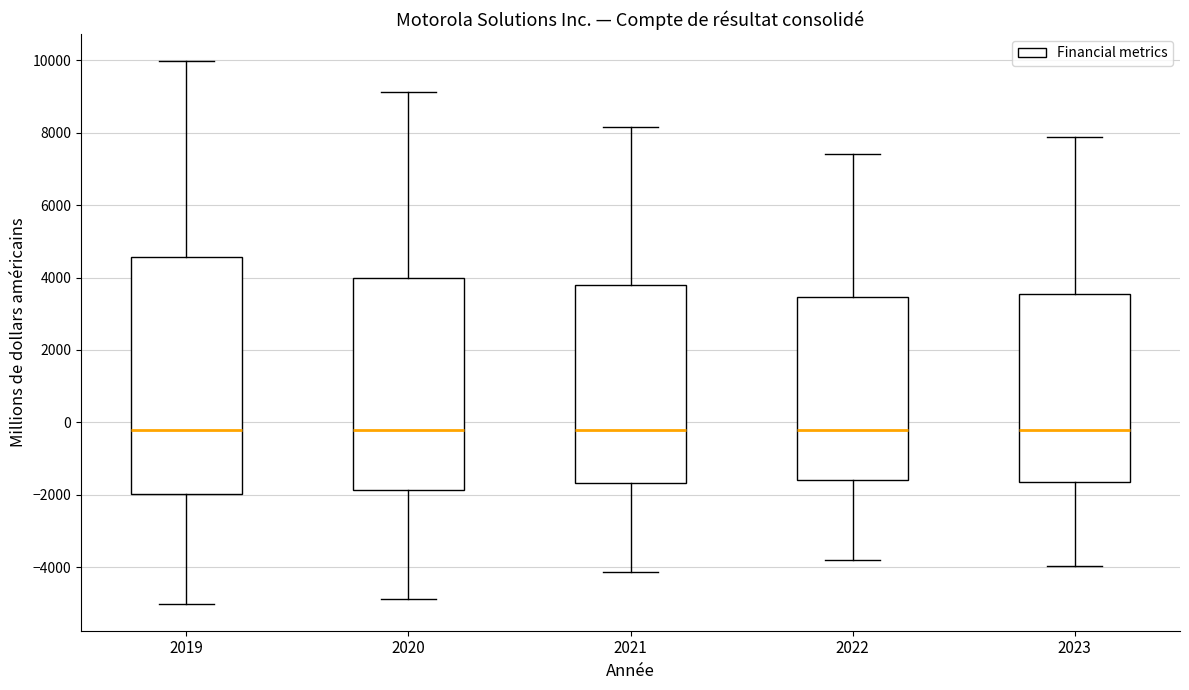

Reading left to right, transcribe this box plot: for each box, give where its median line is, the range the box spans, and where its two whiskers end, as read against the y-axis. The values are not printed on the chart, so give them approximately, as read against the axis.

2019: median -200, box -2000 to 4600, whiskers -5000 to 10000
2020: median -200, box -1800 to 4000, whiskers -4800 to 9200
2021: median -200, box -1600 to 3800, whiskers -4200 to 8200
2022: median -200, box -1600 to 3400, whiskers -3800 to 7400
2023: median -200, box -1600 to 3600, whiskers -4000 to 7800